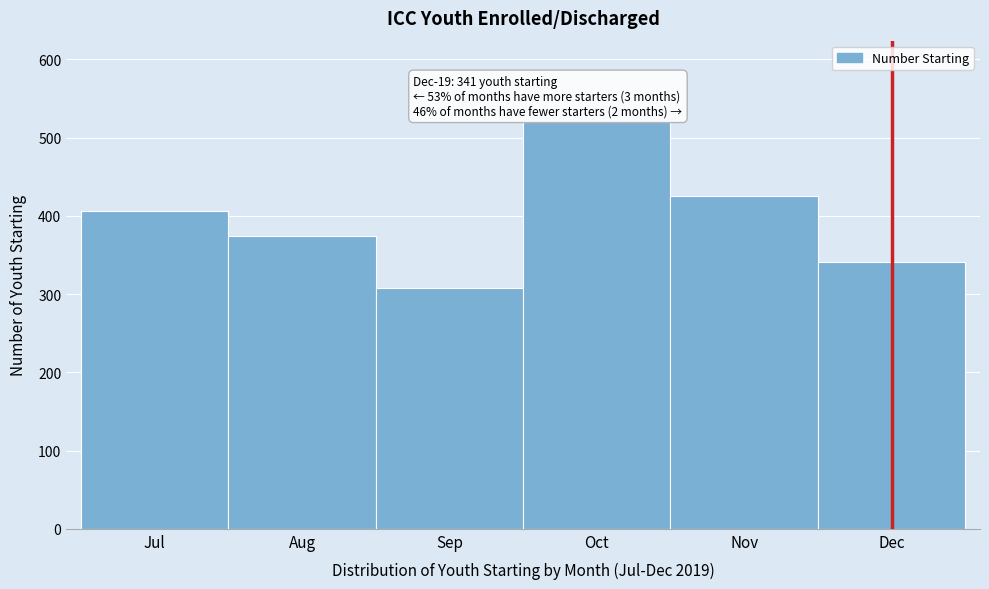

Reading left to right, list all the values displayed in this chart.

Jul=406	Aug=374	Sep=308	Oct=520	Nov=426	Dec=341